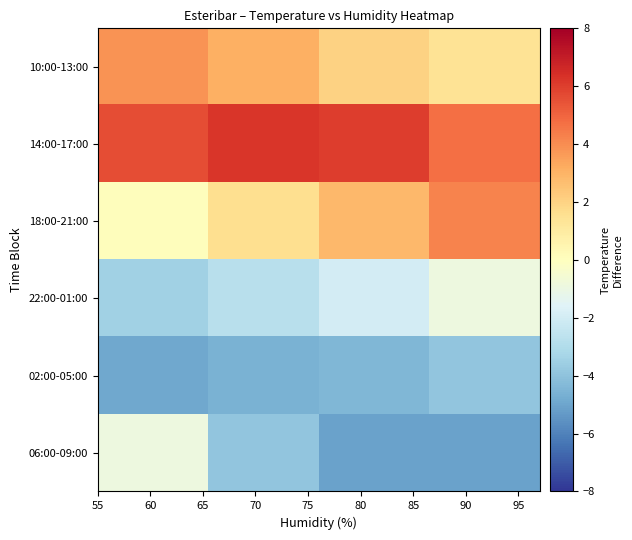

Reading right to left, extract all data points from this chart.

06:00-09:00: -5.1	-5.1	-3.9	-0.9
02:00-05:00: -3.9	-4.4	-4.6	-4.9
22:00-01:00: -0.9	-2.0	-2.8	-3.5
18:00-21:00: 4.2	2.8	1.6	0.1
14:00-17:00: 4.7	6.0	6.2	5.6
10:00-13:00: 1.4	2.0	3.1	3.8